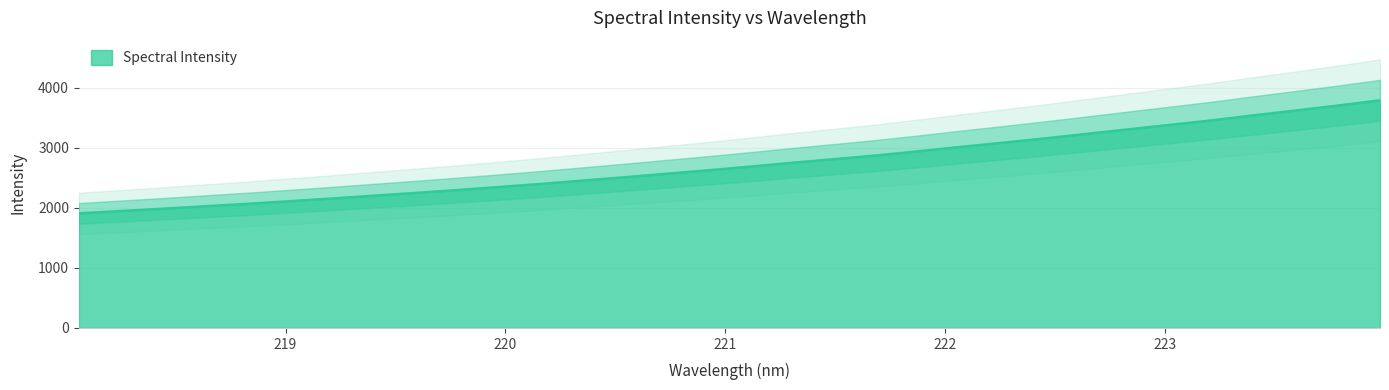

True or false: the data has more than 2 interior local peaks.

False